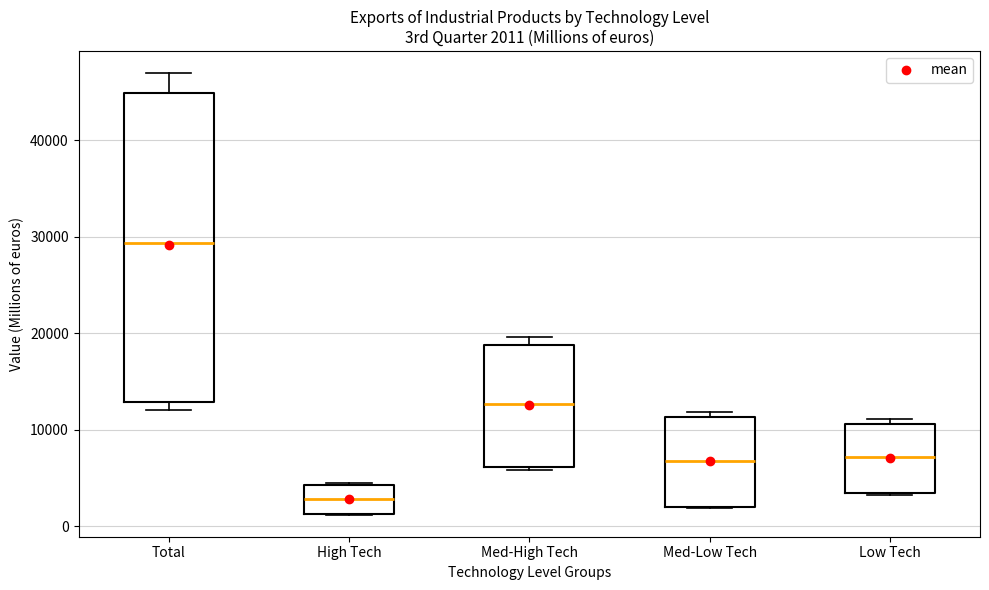

Which box's median line is the highest?

Total